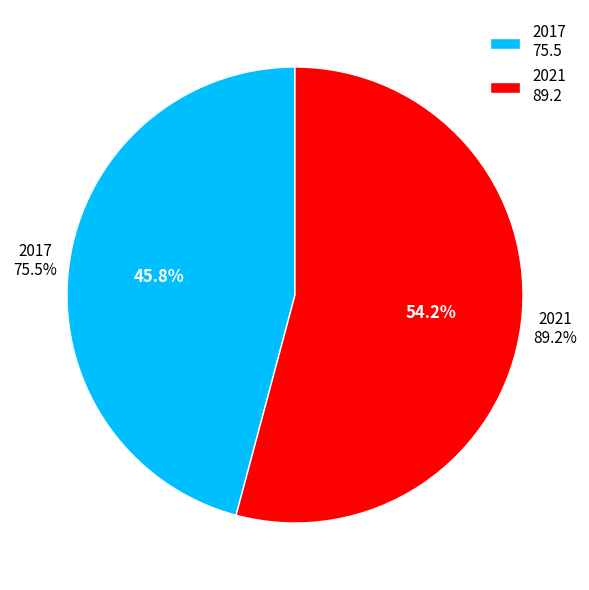

What is the change in value from 2017 to 2021?

+13.7